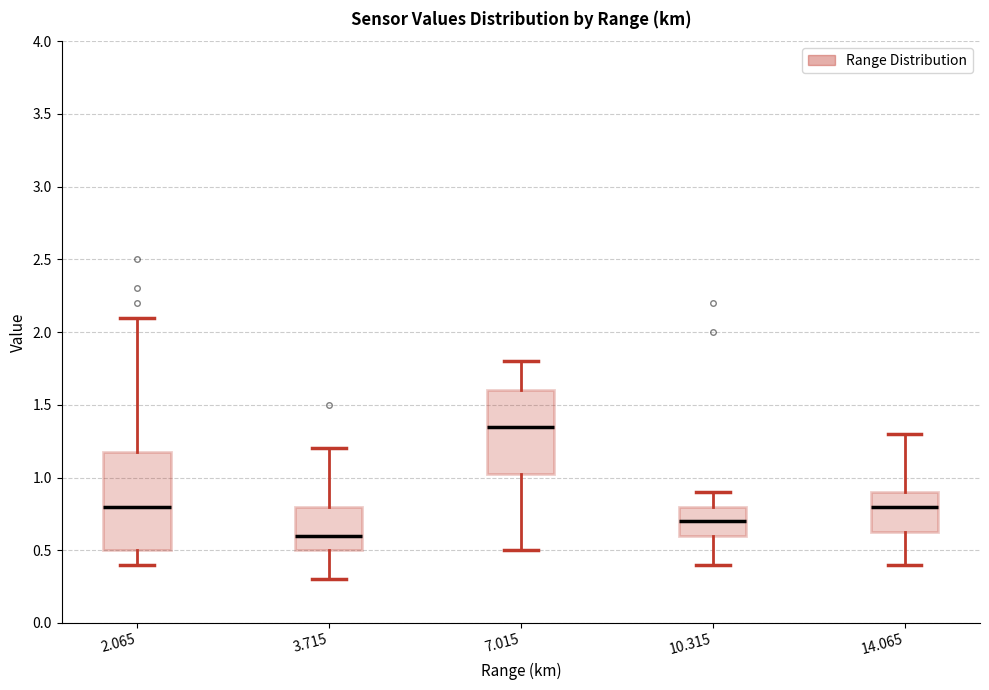

Reading left to right, read every box against the y-axis: the position of its median line, the range the box covers, and the ends of its whiskers. The values are not printed on the chart, so give them approximately, as read against the axis.

2.065: median 0.80, box 0.50 to 1.20, whiskers 0.40 to 2.10
3.715: median 0.60, box 0.50 to 0.80, whiskers 0.30 to 1.20
7.015: median 1.35, box 1.05 to 1.60, whiskers 0.50 to 1.80
10.315: median 0.70, box 0.60 to 0.80, whiskers 0.40 to 0.90
14.065: median 0.80, box 0.65 to 0.90, whiskers 0.40 to 1.30